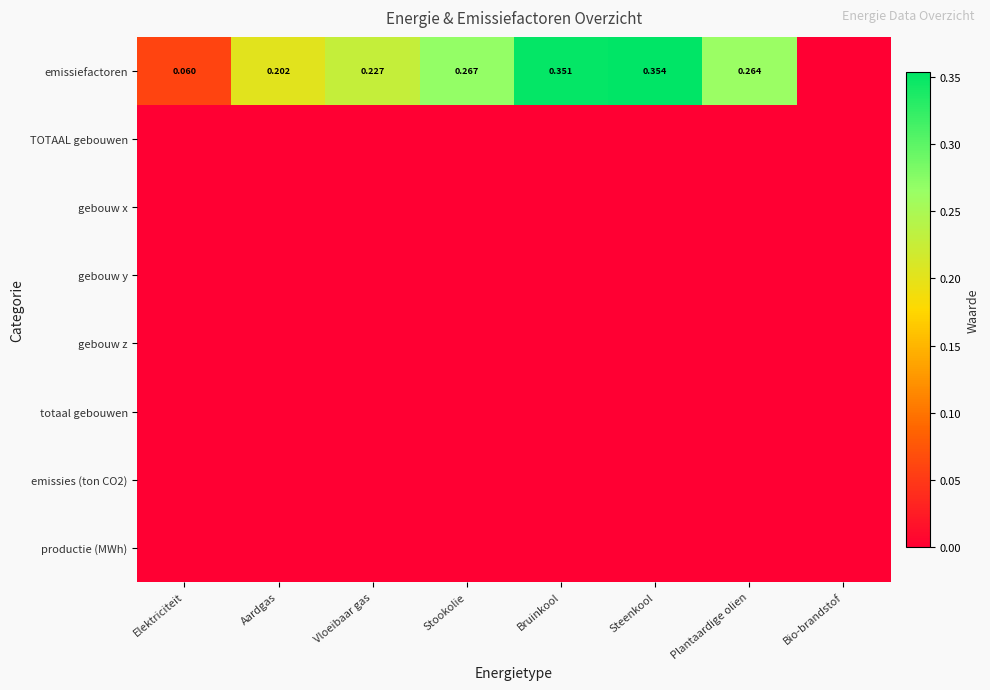

The gebouw y series shows 0.0 at Elektriciteit. True or false?

True